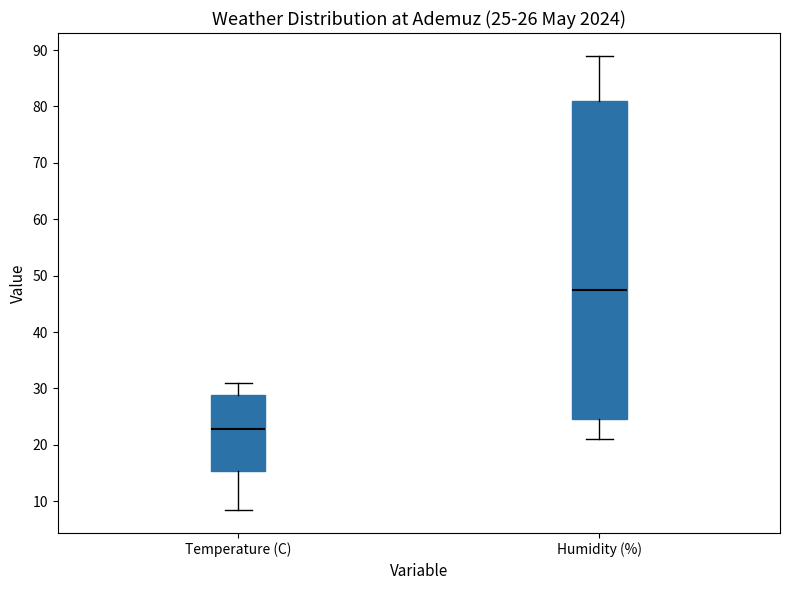

Which box's median line is the highest?

Humidity (%)